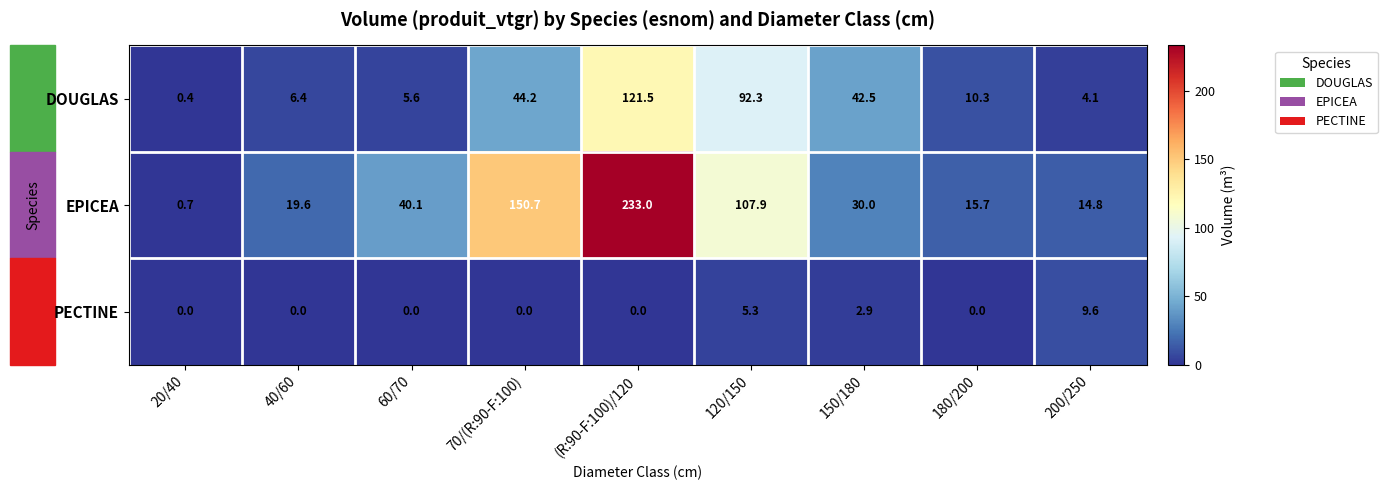

The value of PECTINE at 200/250 is 9.6. True or false?

True